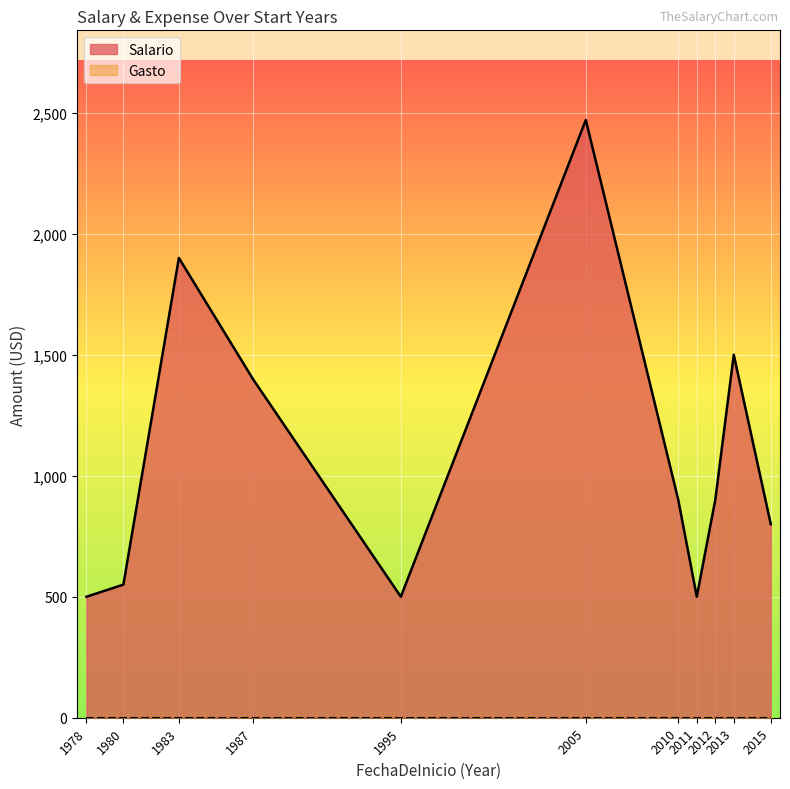

What is the maximum value shown in the chart?

2470